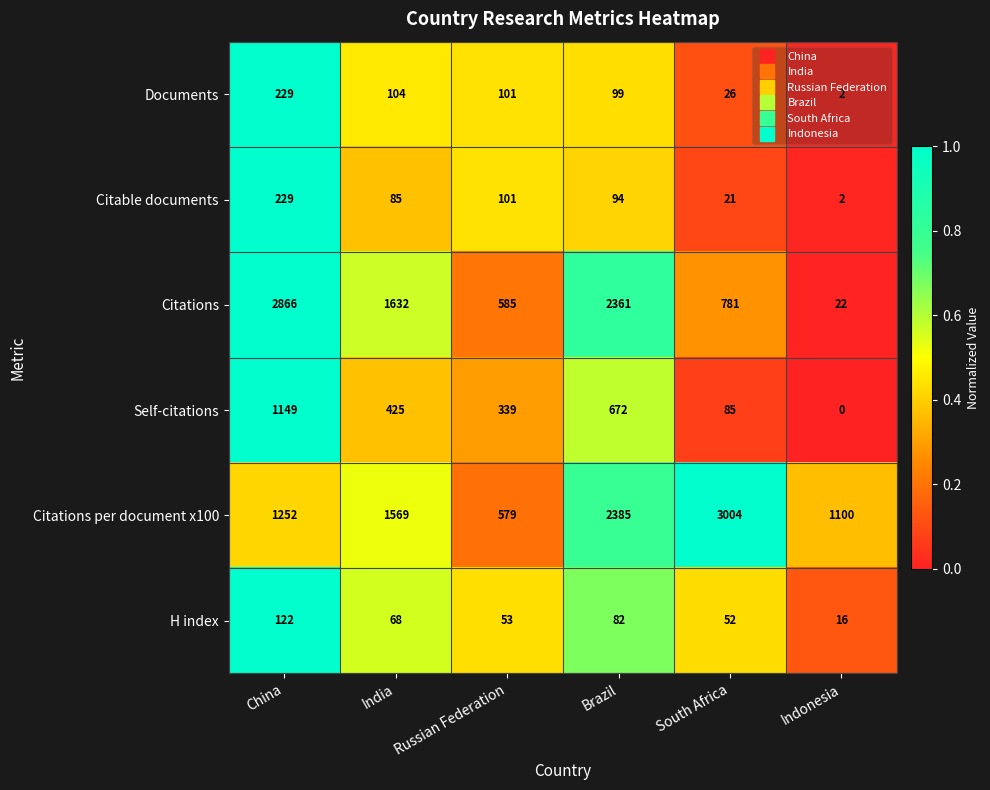

What is the difference between the highest and lowest values at Indonesia?

1100